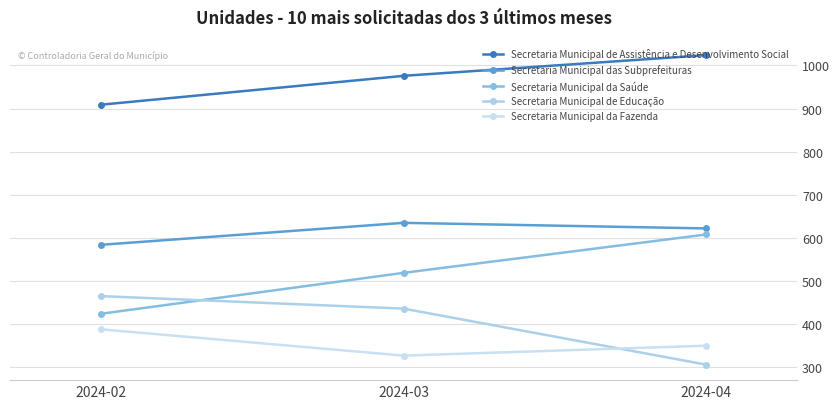

Rank the series by their maximum value, from lowest to highest.

Secretaria Municipal da Fazenda, Secretaria Municipal de Educação, Secretaria Municipal da Saúde, Secretaria Municipal das Subprefeituras, Secretaria Municipal de Assistência e Desenvolvimento Social